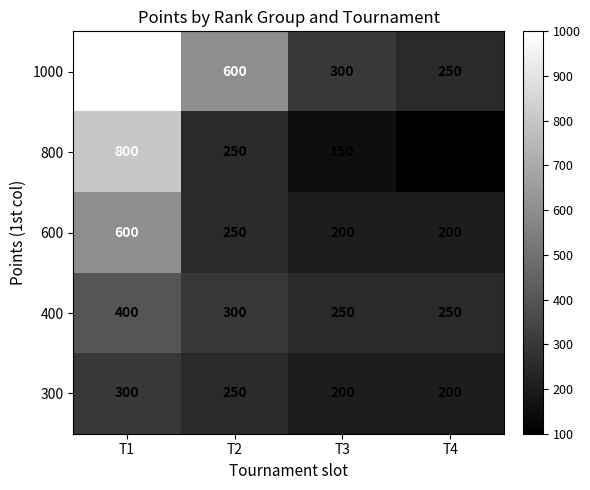

Rank the categories by 800 value from highest to lowest.

T1, T2, T3, T4